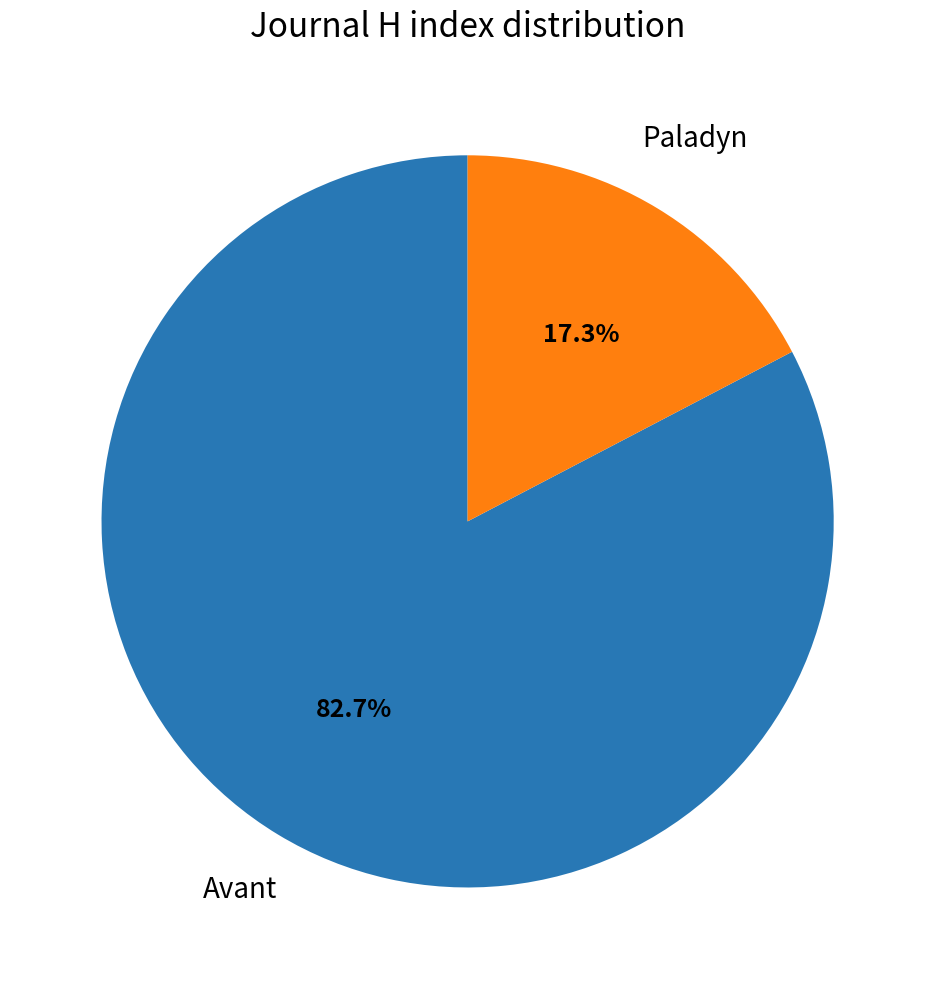

Is there a majority slice in this chart?

Yes